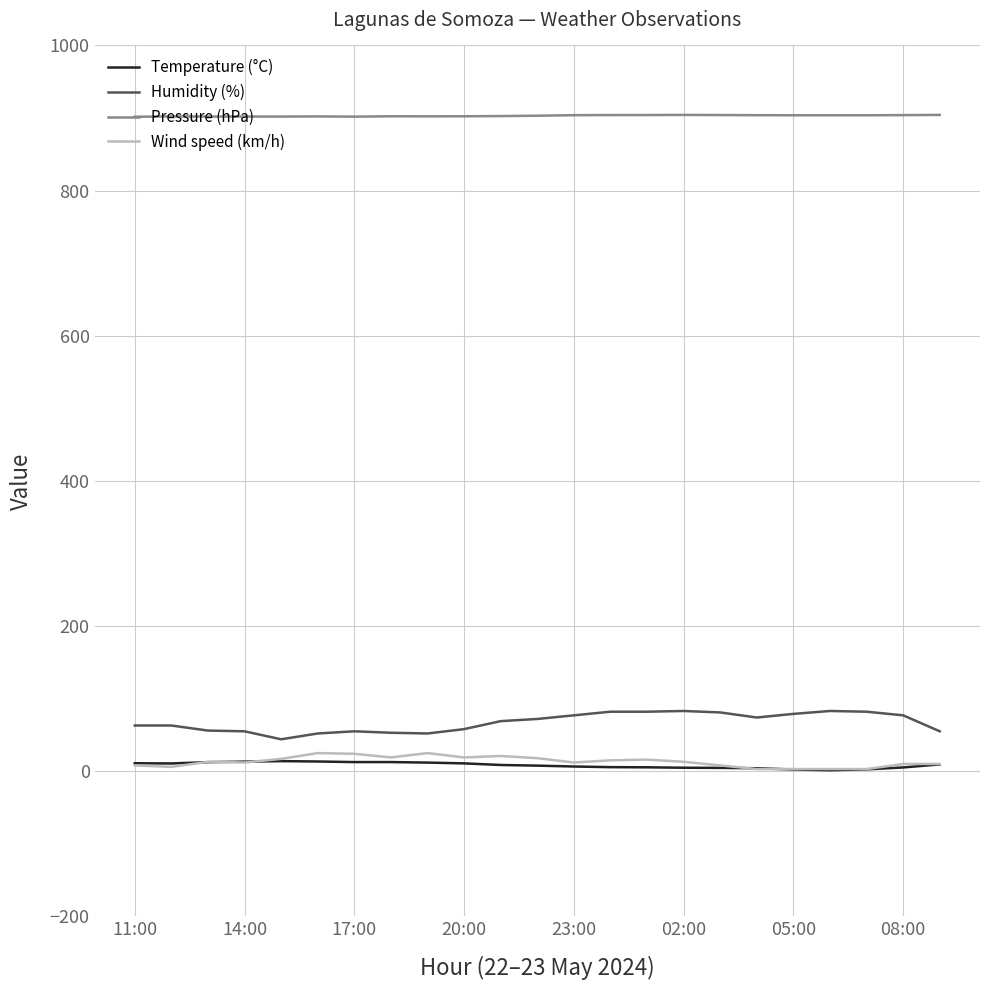

How many values in the Temperature (°C) series exceed 8?

12